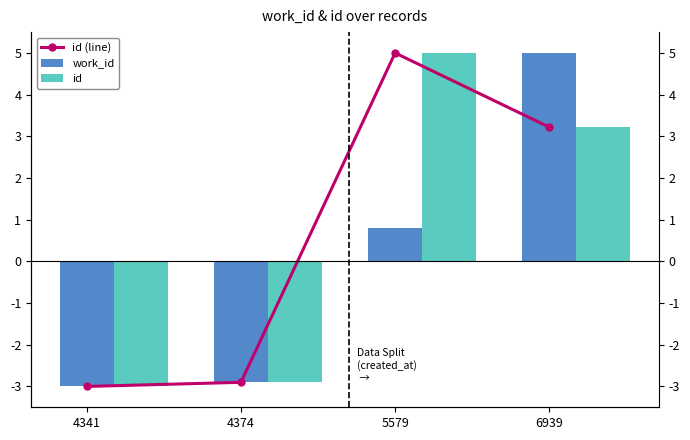

Which series has the widest spread of values?

id (line)